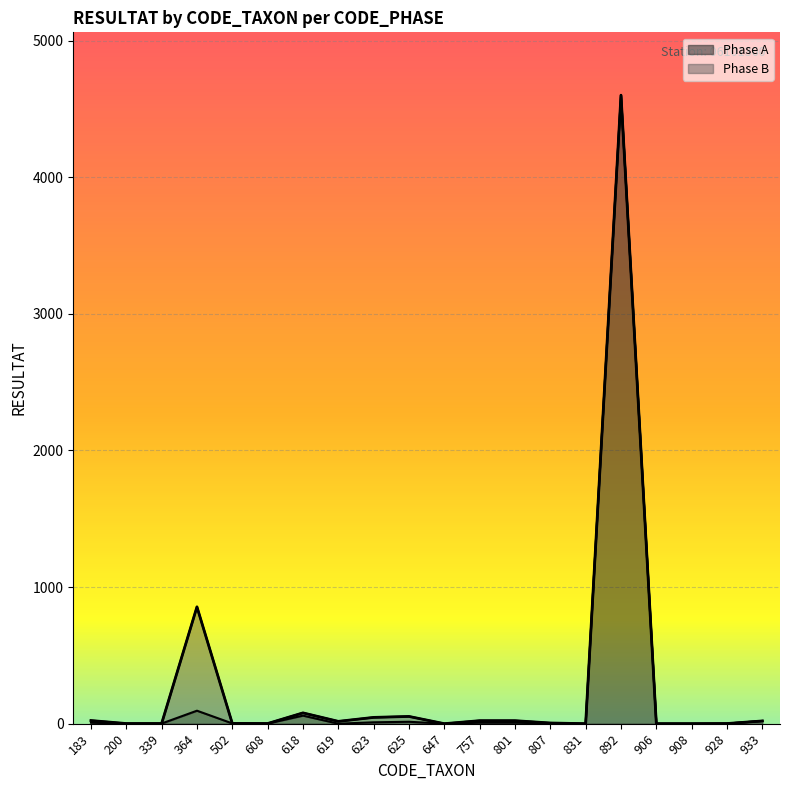

List the labels in order of value, largest first.

892, 364, 618, 933, 625, 623, 183, 757, 801, 502, 807, 339, 608, 928, 200, 619, 647, 831, 906, 908